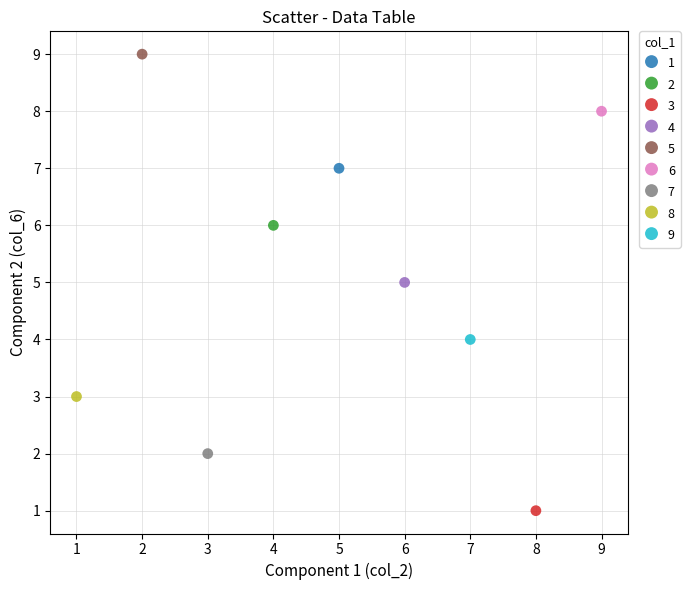

What are all the series names shown in the legend?

1, 2, 3, 4, 5, 6, 7, 8, 9